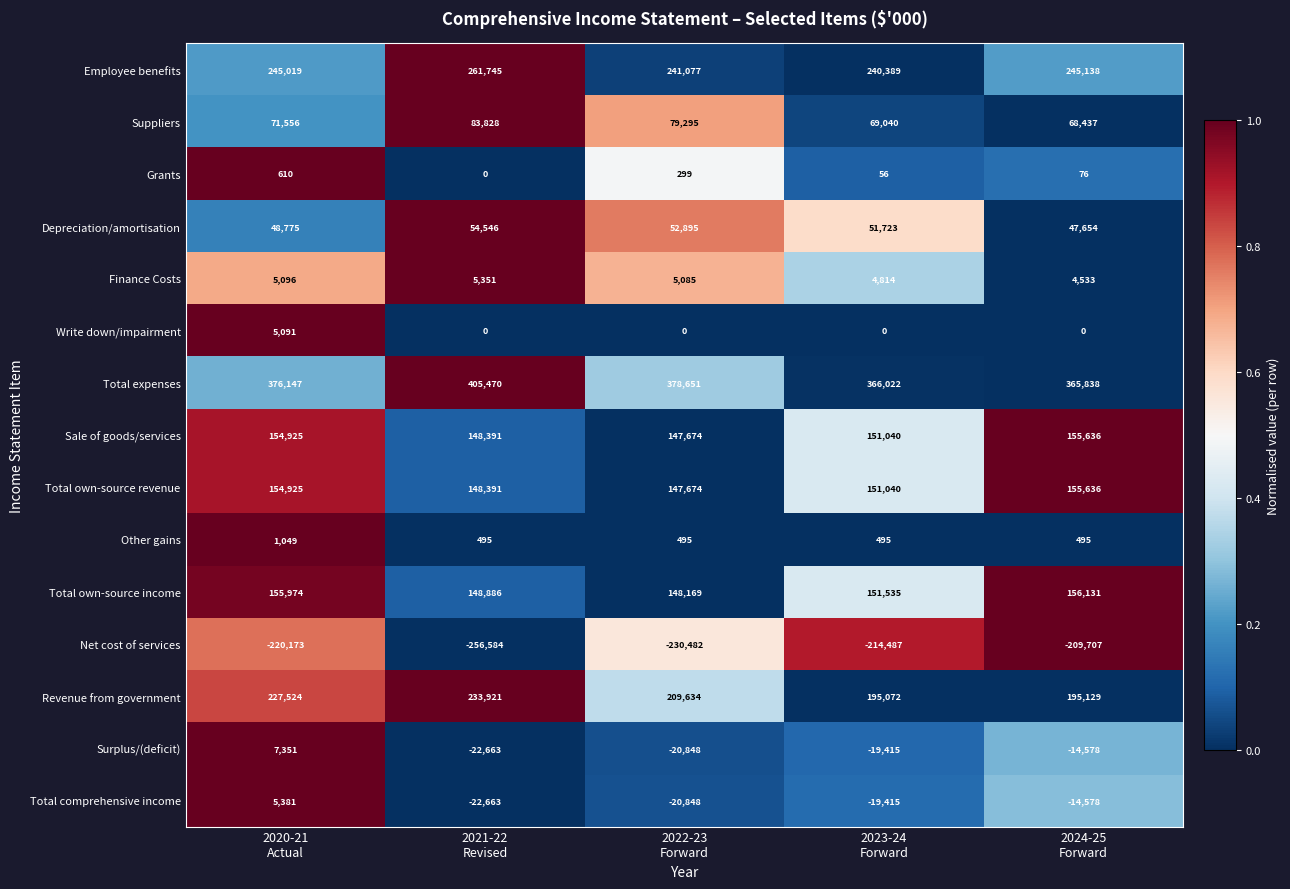

What is the sum of all Grants values?

1041